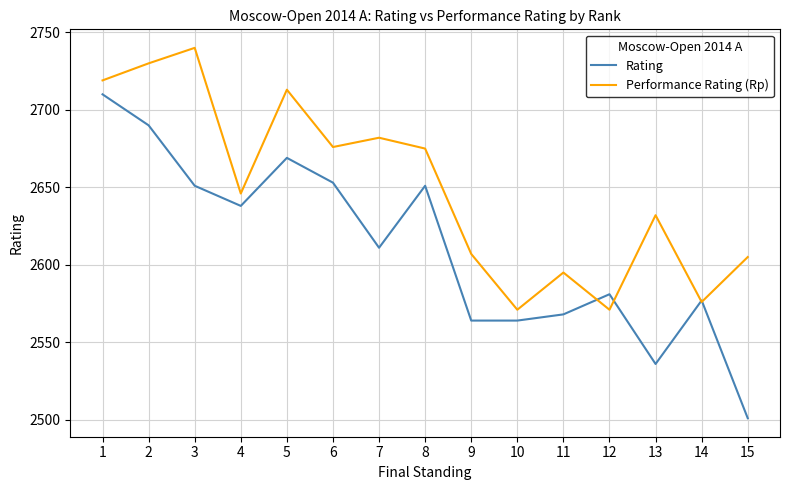

What is the sum of the Rating values at 6 and 15?

5154